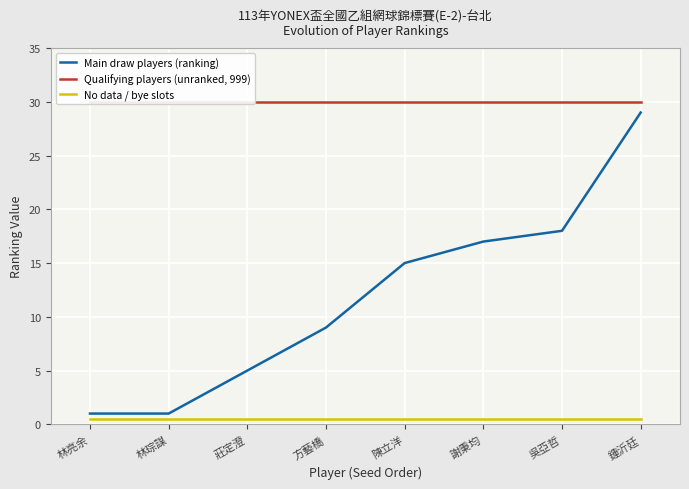

What is the maximum value shown in the chart?

30.0